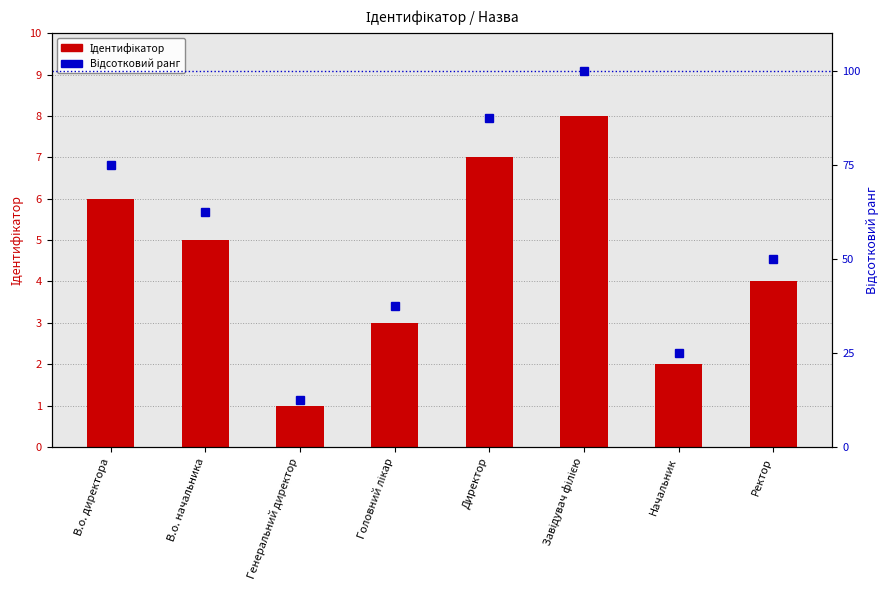

What is the difference between the maximum and second lowest values in the Відсотковий ранг series?

75.0